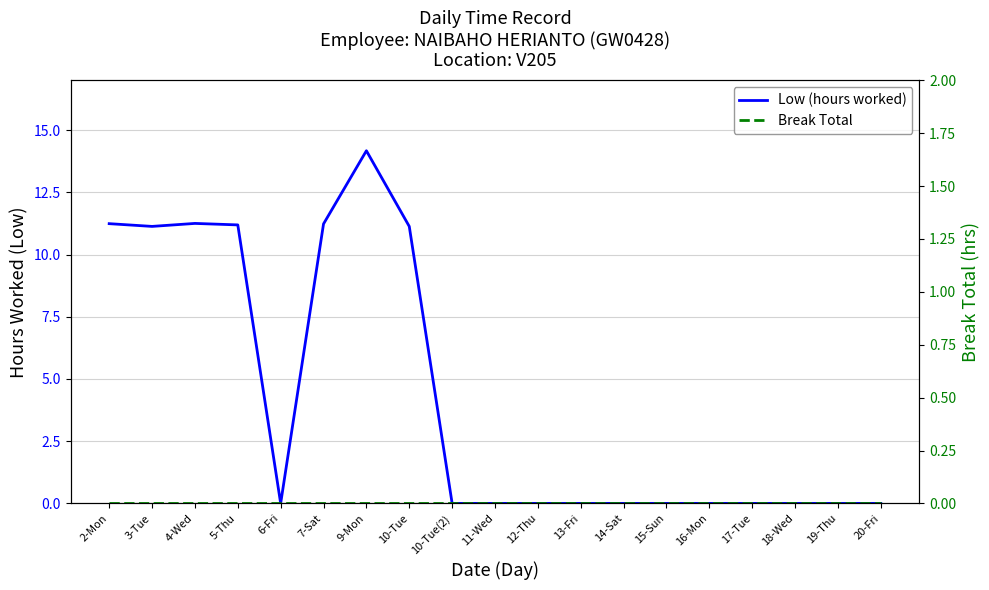

Is the value of Break Total at 15-Sun greater than the value of Low (hours worked) at 20-Fri?

No